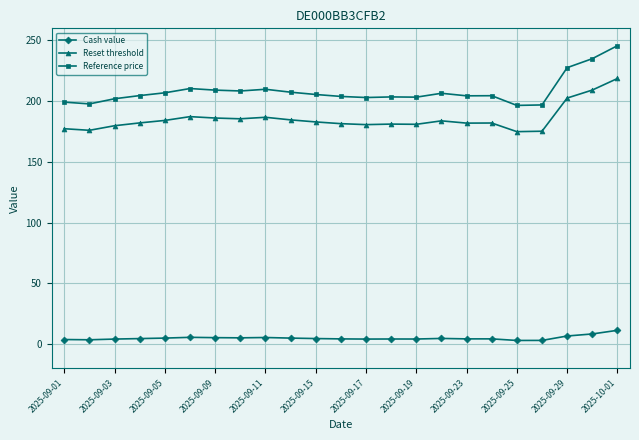

Which series has the largest total across all categories?

Reference price